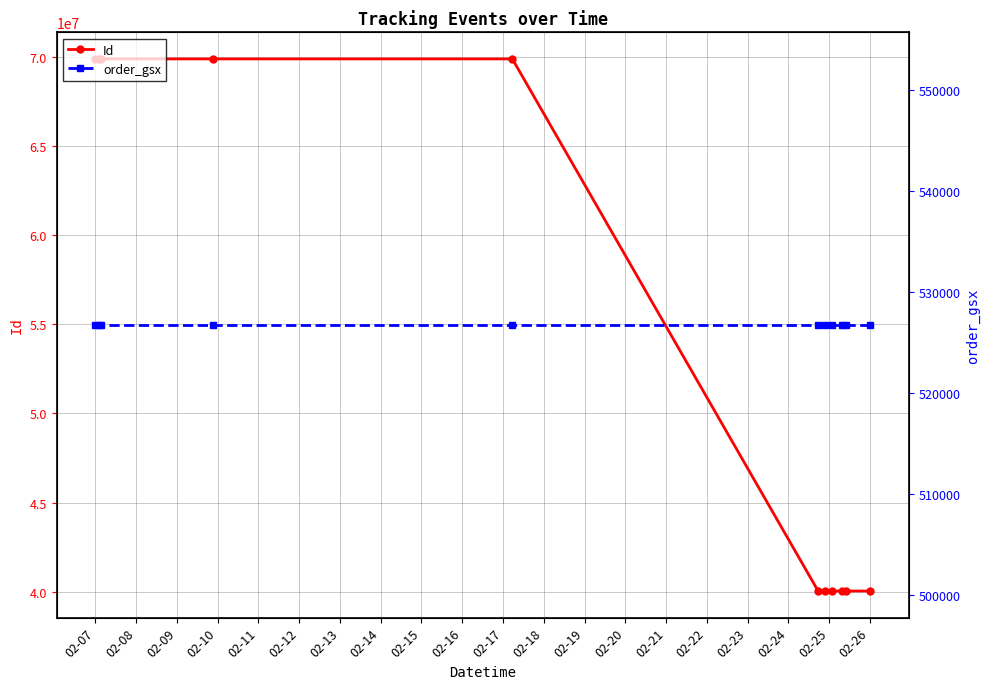

What is the minimum value for Id?

40038702